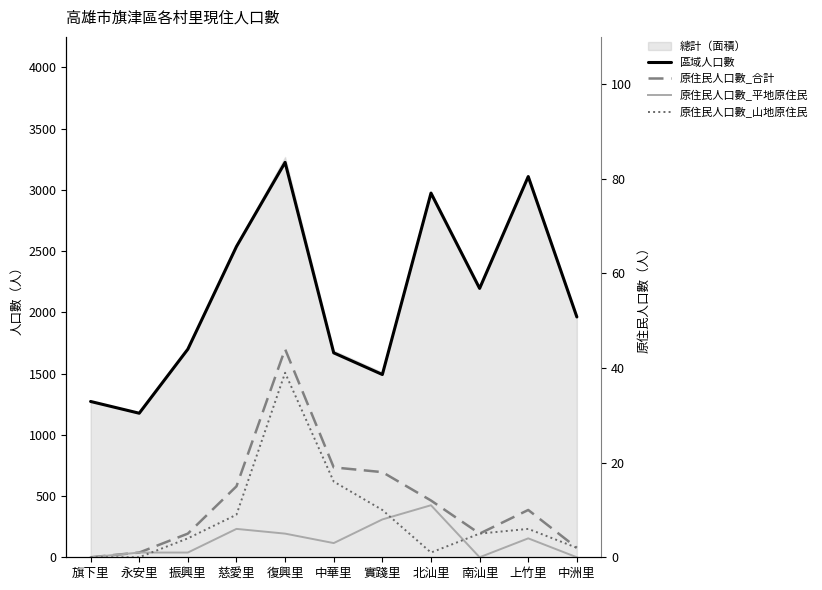

What is the difference between the second highest and second lowest values in the 原住民人口數_山地原住民 series?

16